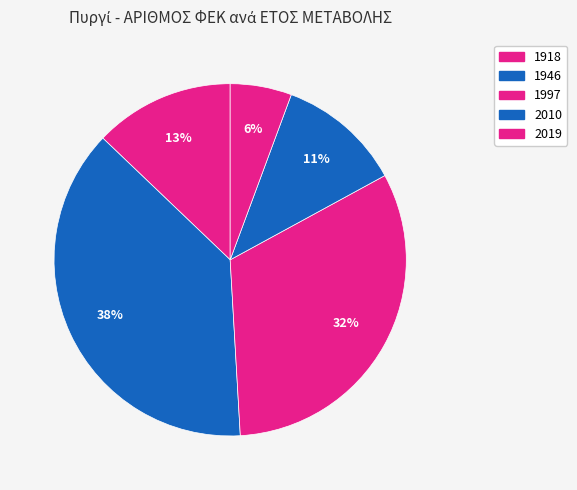

Which category has the biggest portion of the pie?

1946